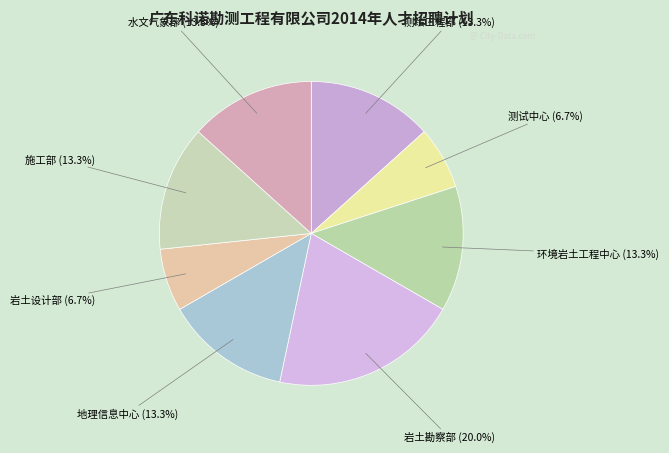

How many segments does this pie chart have?

8